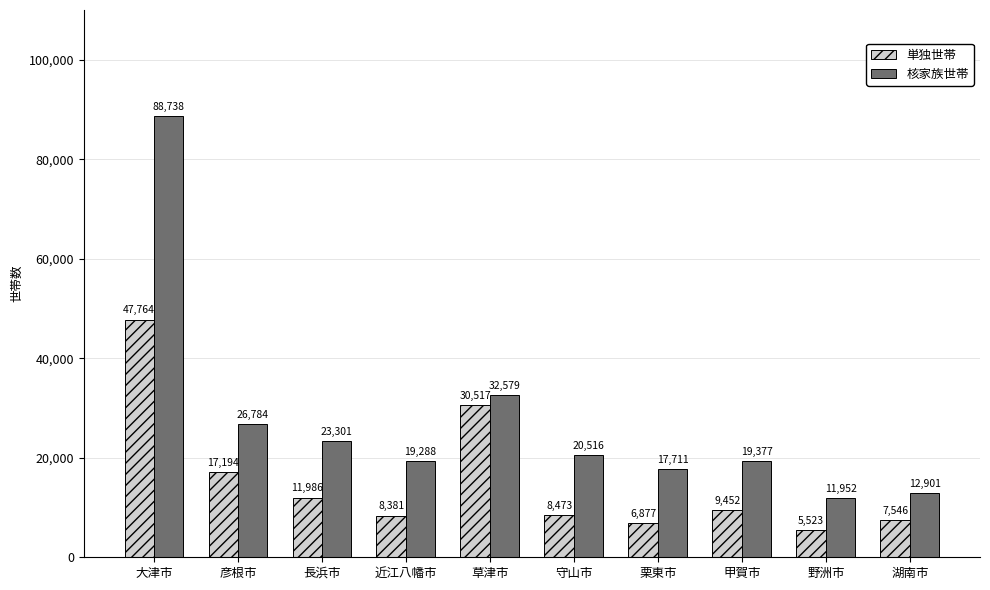

What is the label of the 1st bar from the left?

大津市